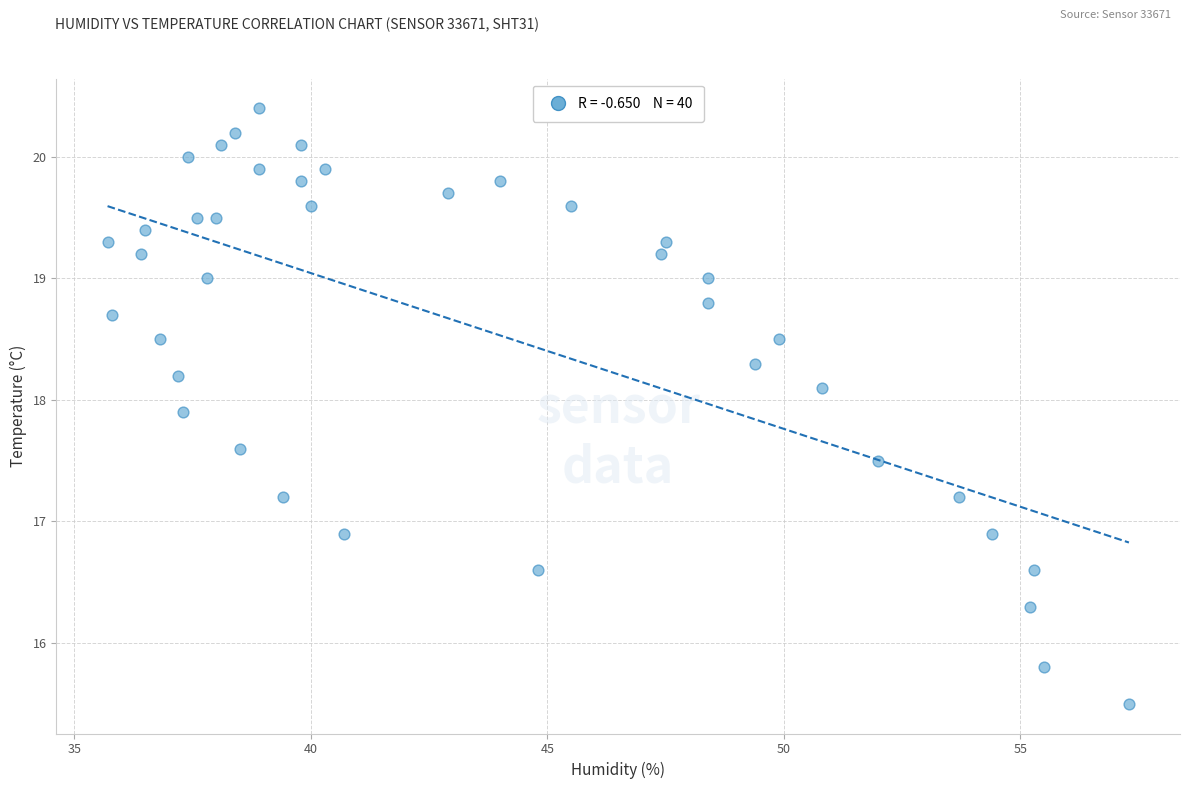

What is the range of Y values (max minus min)?

4.9